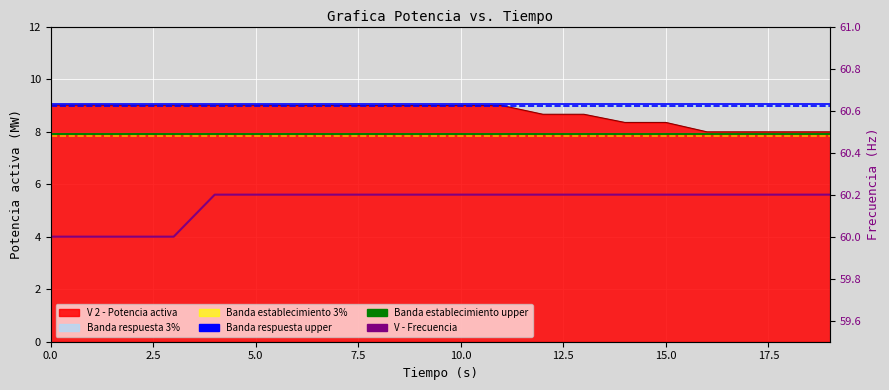

Is it true that Banda respuesta upper equals 9.0 at 19?

True